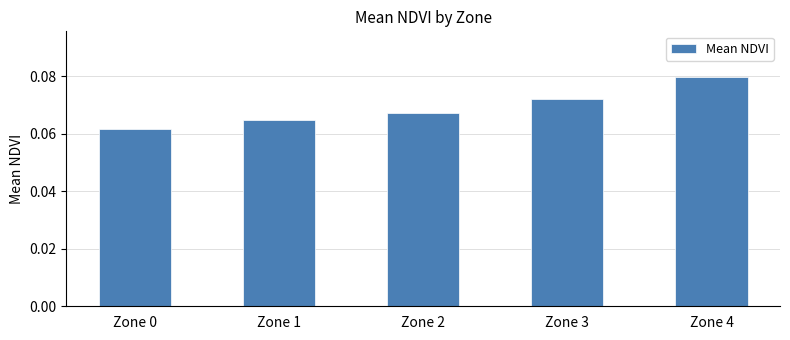

Where is the data nearest to the value 0?

Zone 0